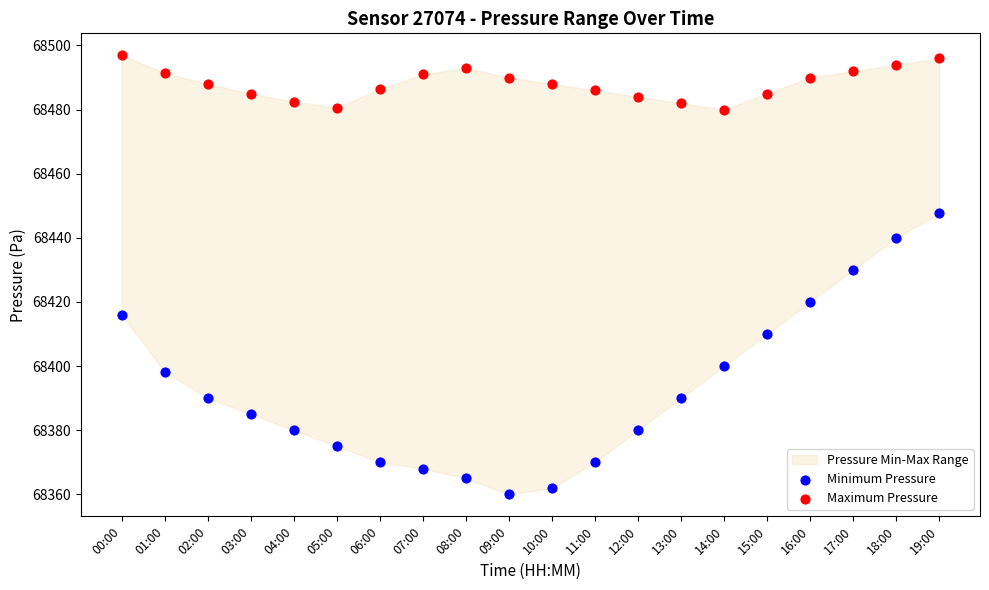

Which series contains the lowest Y value?

Minimum Pressure